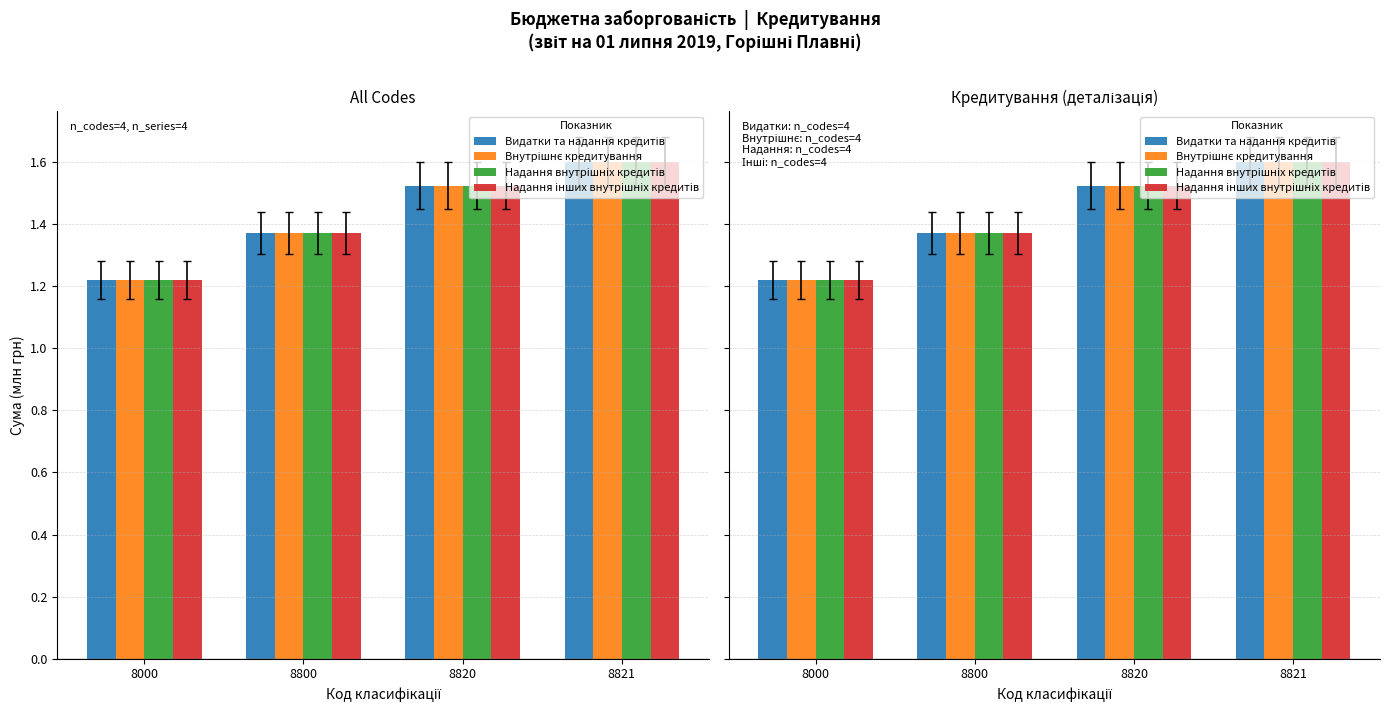

Is it true that Надання інших внутрішніх кредитів equals 1.2 at 8000?

True